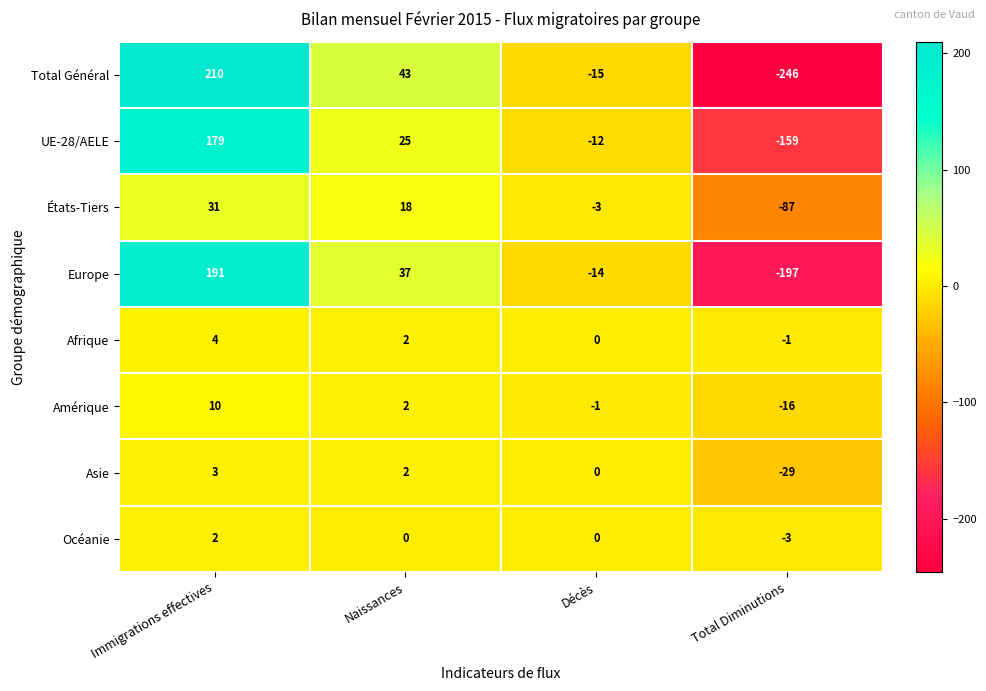

List the labels in order of Europe value, largest first.

Immigrations effectives, Naissances, Décès, Total Diminutions